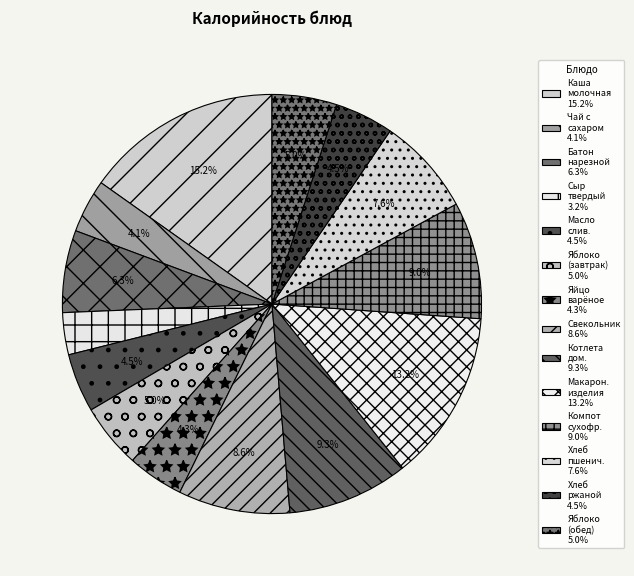

Does any single category account for the majority?

No